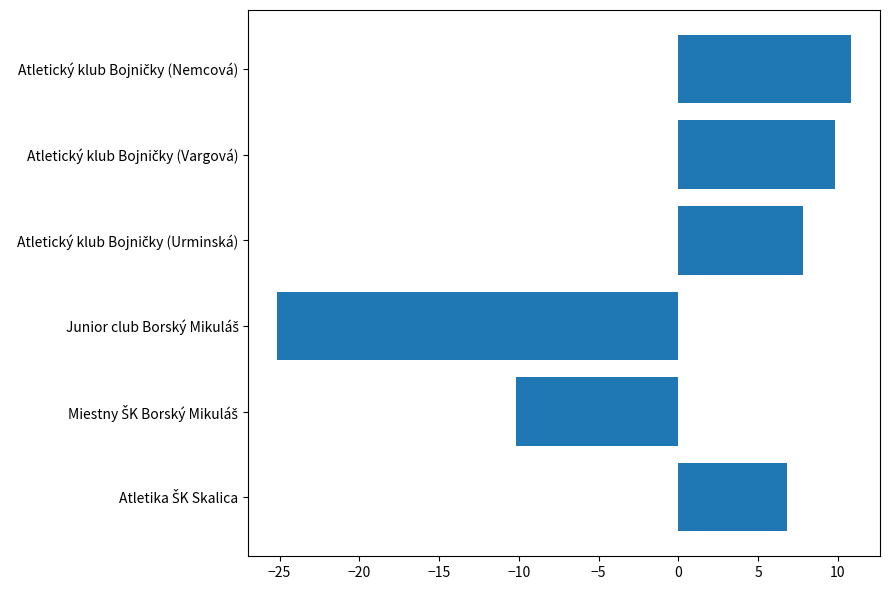

What is the maximum value shown in the chart?

10.8